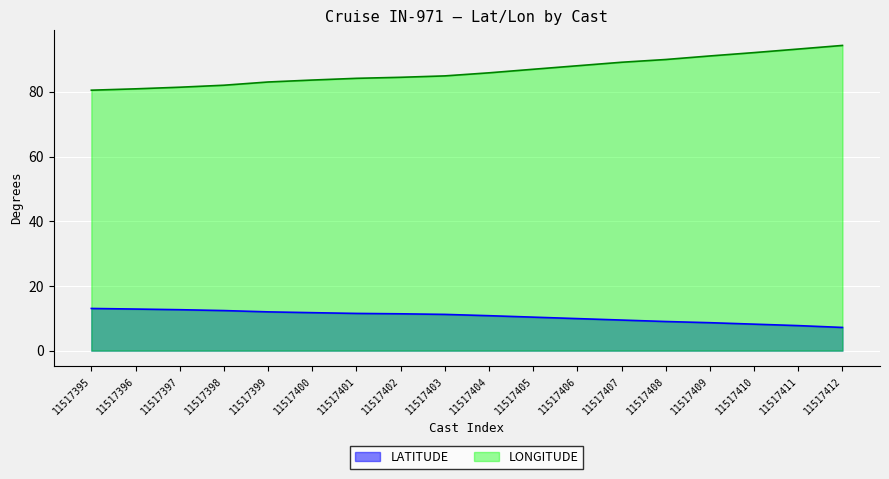

True or false: LONGITUDE and LATITUDE intersect in this chart.

False